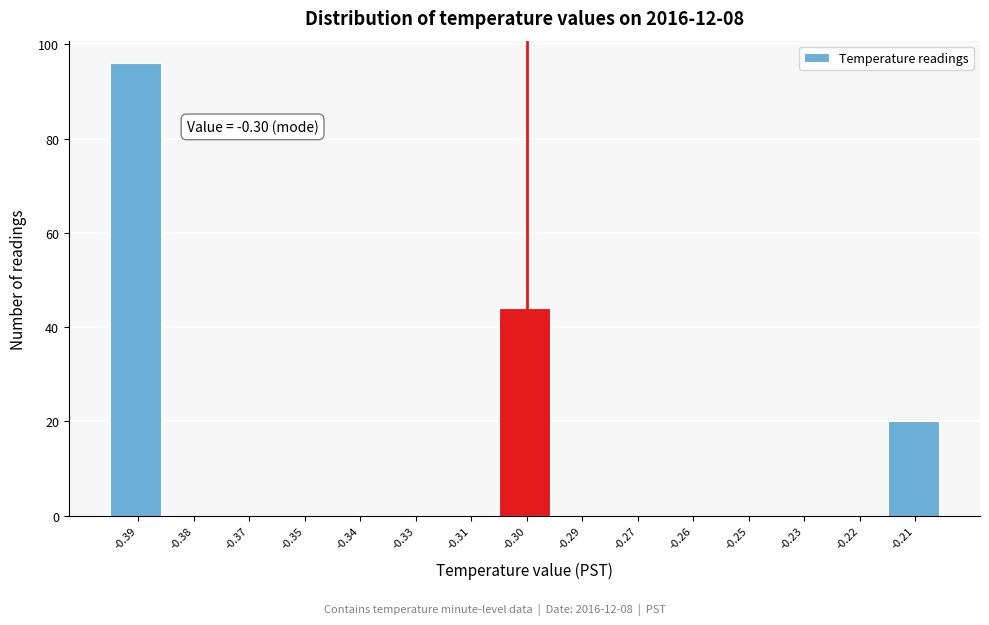

Reading left to right, extract all data points from this chart.

-0.39=96	-0.38=0	-0.37=0	-0.35=0	-0.34=0	-0.33=0	-0.31=0	-0.30=44	-0.29=0	-0.27=0	-0.26=0	-0.25=0	-0.23=0	-0.22=0	-0.21=20